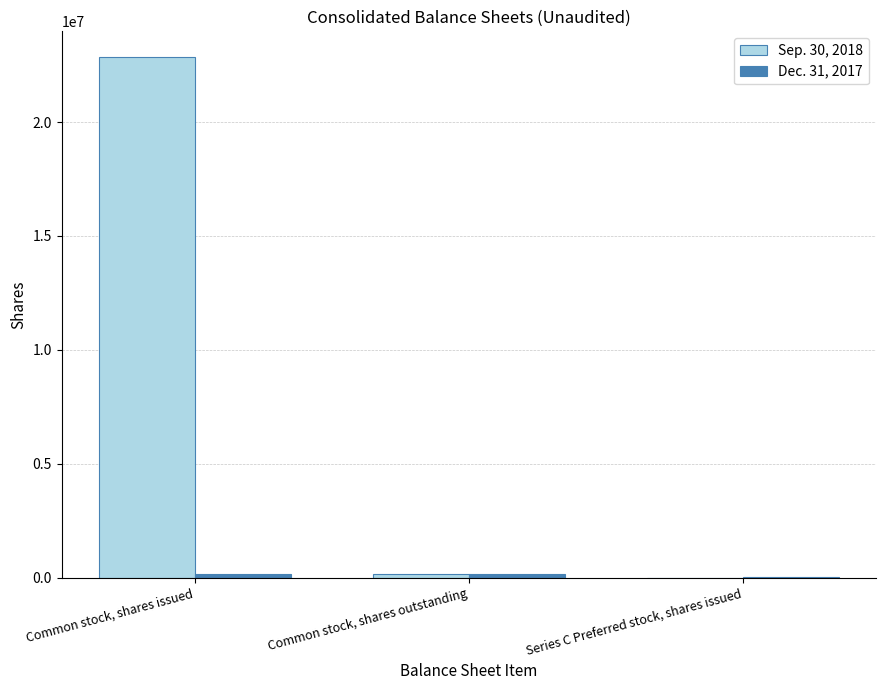

The Sep. 30, 2018 series shows 0 at Series C Preferred stock, shares issued. True or false?

True